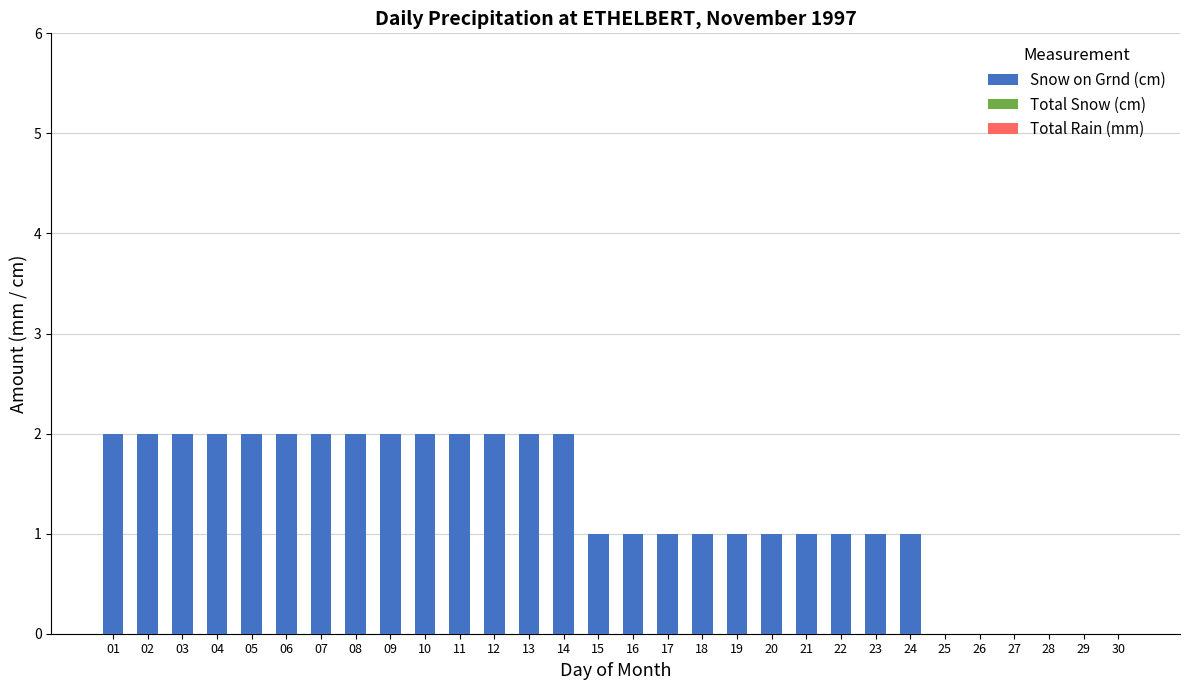

The value at 15 is 1. True or false?

True